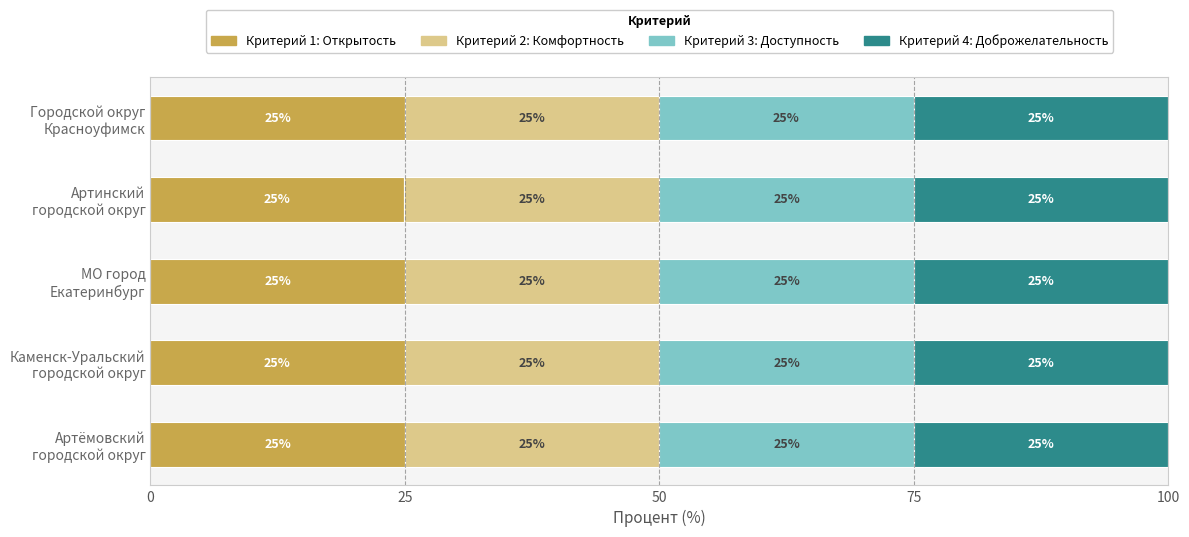

What is the minimum value for Критерий 1: Открытость?

24.9